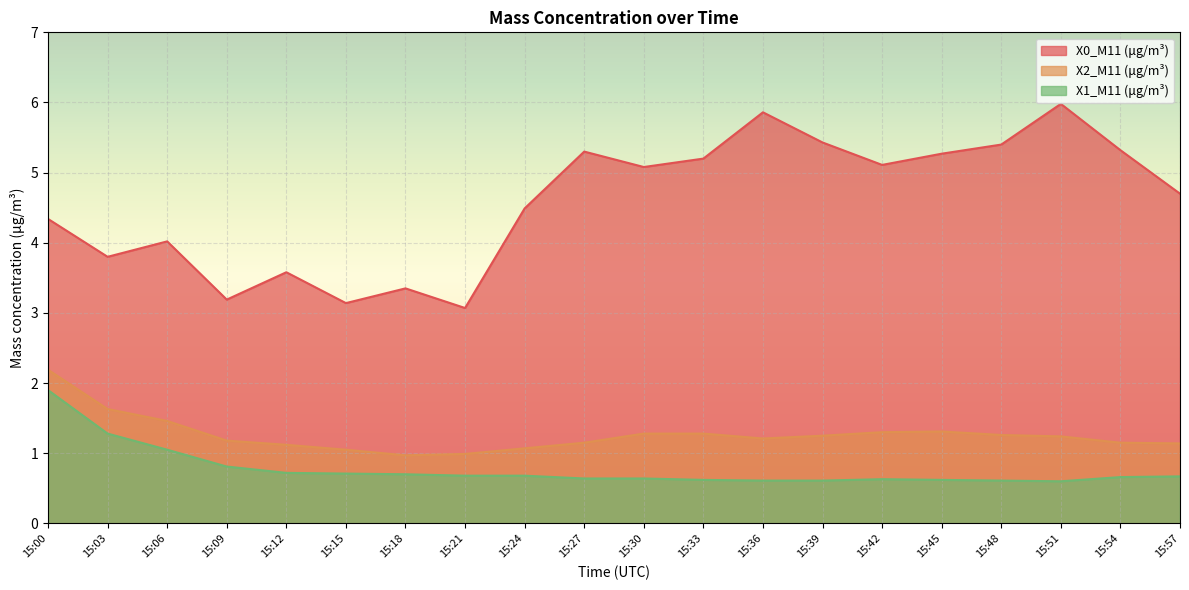

What is the spread (max minus min) of values at 15:48?

4.8